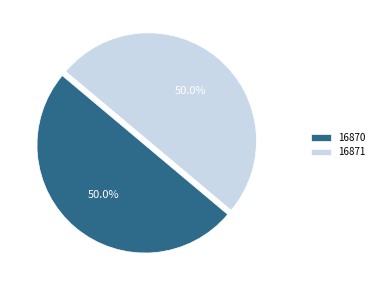

To the nearest percent, what is the combined percentage of 16871 and 16870?

100%